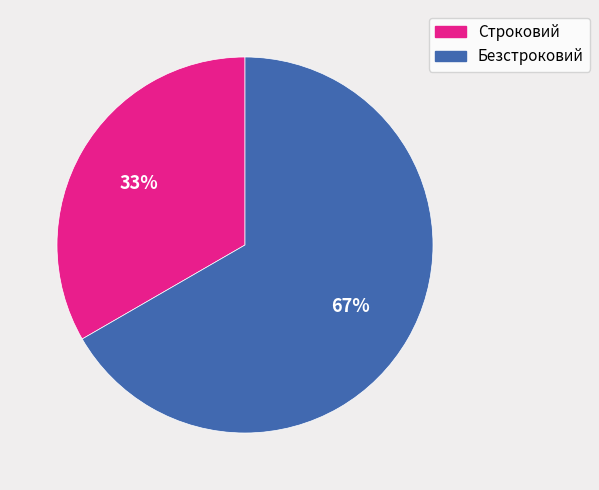

The Безстроковий slice represents 52% of the pie. True or false?

False